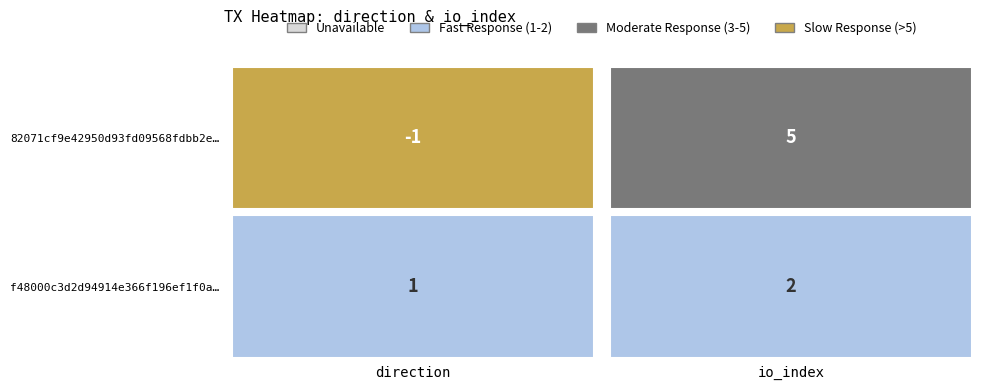

Which series changed the most between 0 and 1?

82071cf9e42950d93fd09568fdbb2eee455e15e